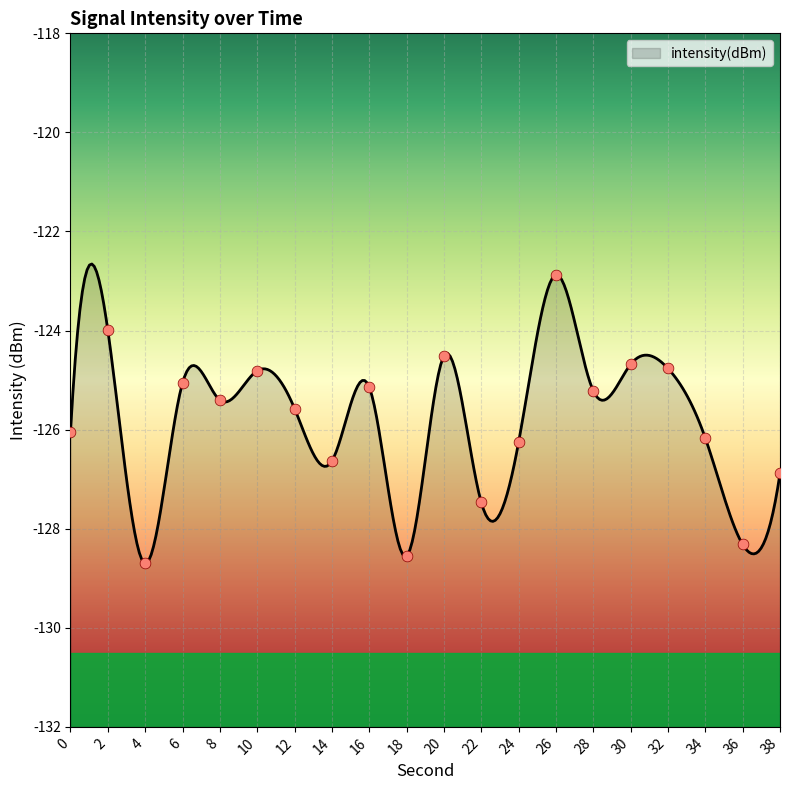

Between 8 and 36, which is larger?

8